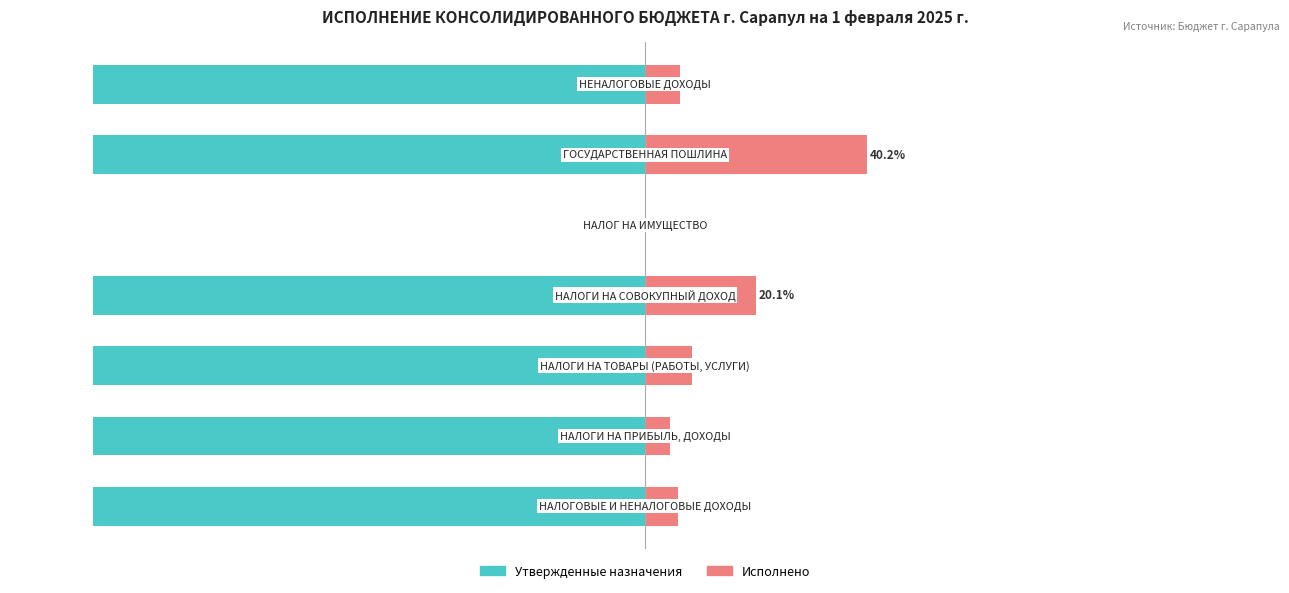

Is it true that Утвержденные назначения equals -100.0 at 0?

True